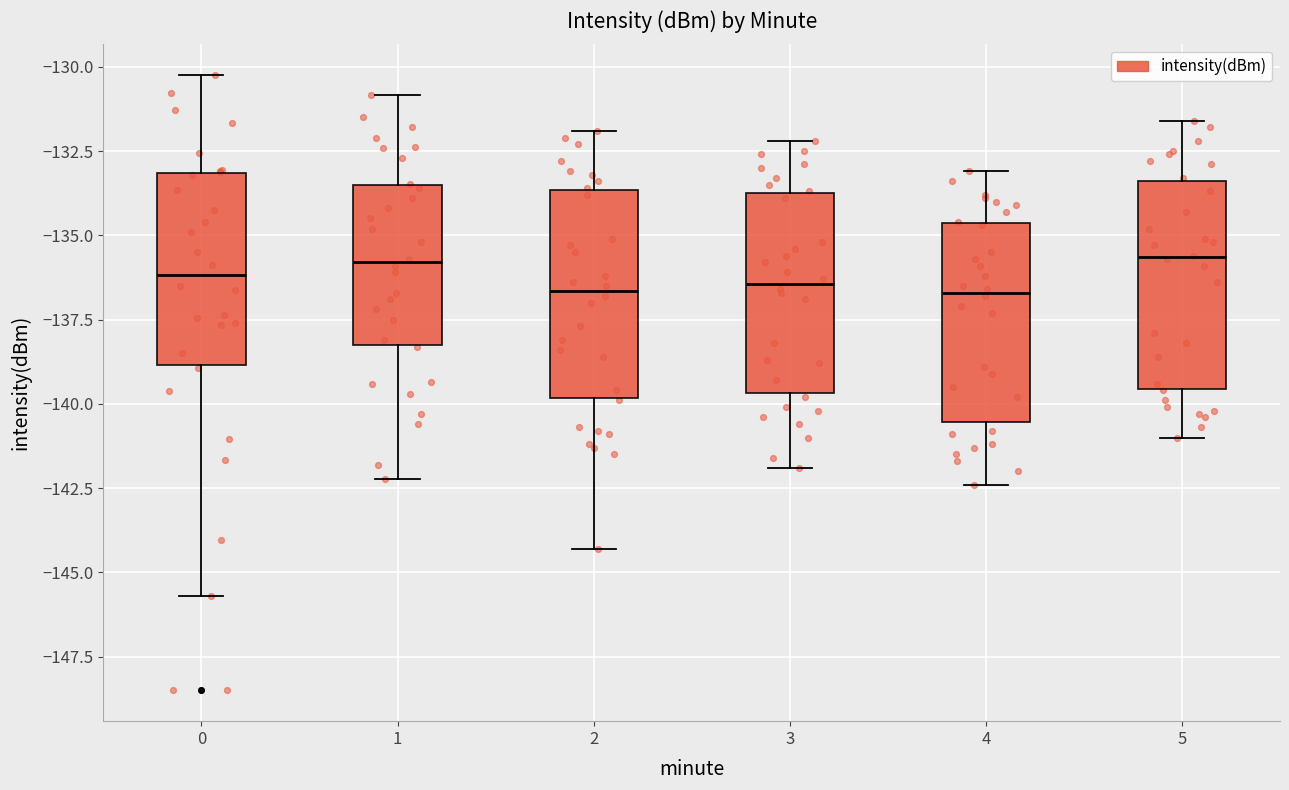

Reading left to right, transcribe this box plot: for each box, give where its median line is, the range the box spans, and where its two whiskers end, as read against the y-axis. The values are not printed on the chart, so give them approximately, as read against the axis.

0: median -136.0, box -139.0 to -133.0, whiskers -145.5 to -130.0
1: median -136.0, box -138.0 to -133.5, whiskers -142.0 to -131.0
2: median -136.5, box -140.0 to -133.5, whiskers -144.5 to -132.0
3: median -136.5, box -139.5 to -133.5, whiskers -142.0 to -132.0
4: median -136.5, box -140.5 to -134.5, whiskers -142.5 to -133.0
5: median -135.5, box -139.5 to -133.5, whiskers -141.0 to -131.5